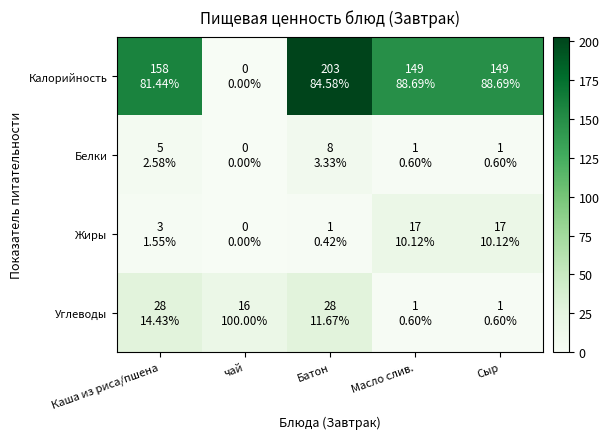

Count the number of data series in this chart.

4